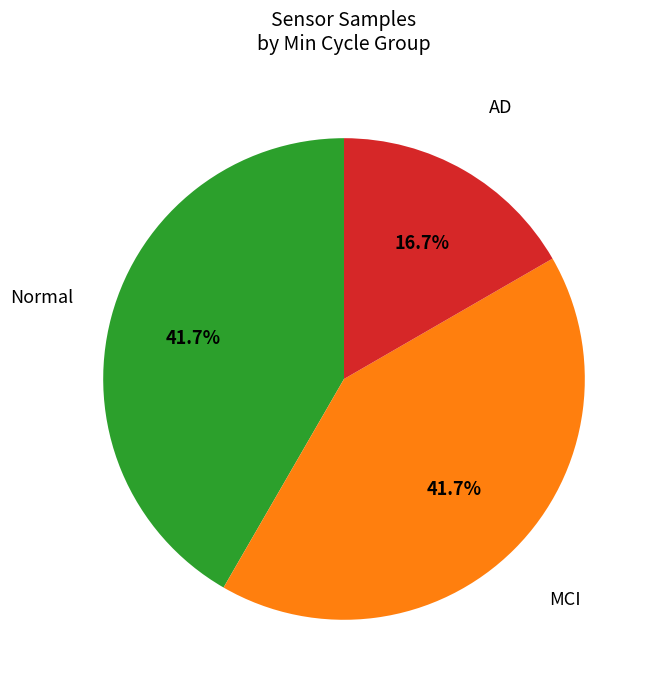

Is there any slice that represents more than half of the pie?

No